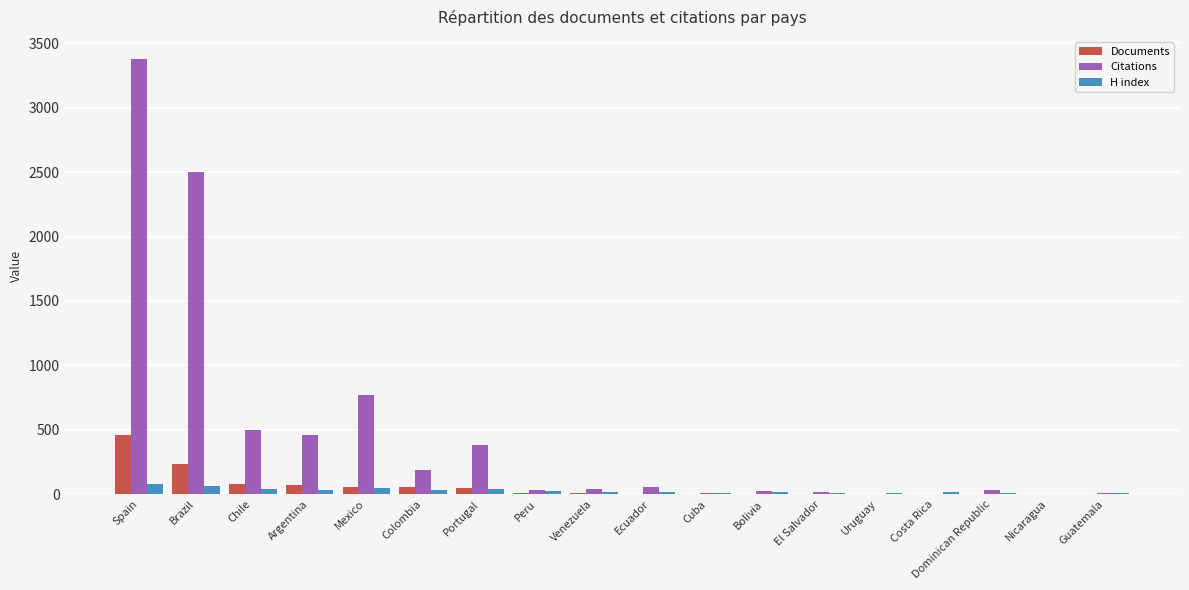

What is the highest value of the H index series?

77